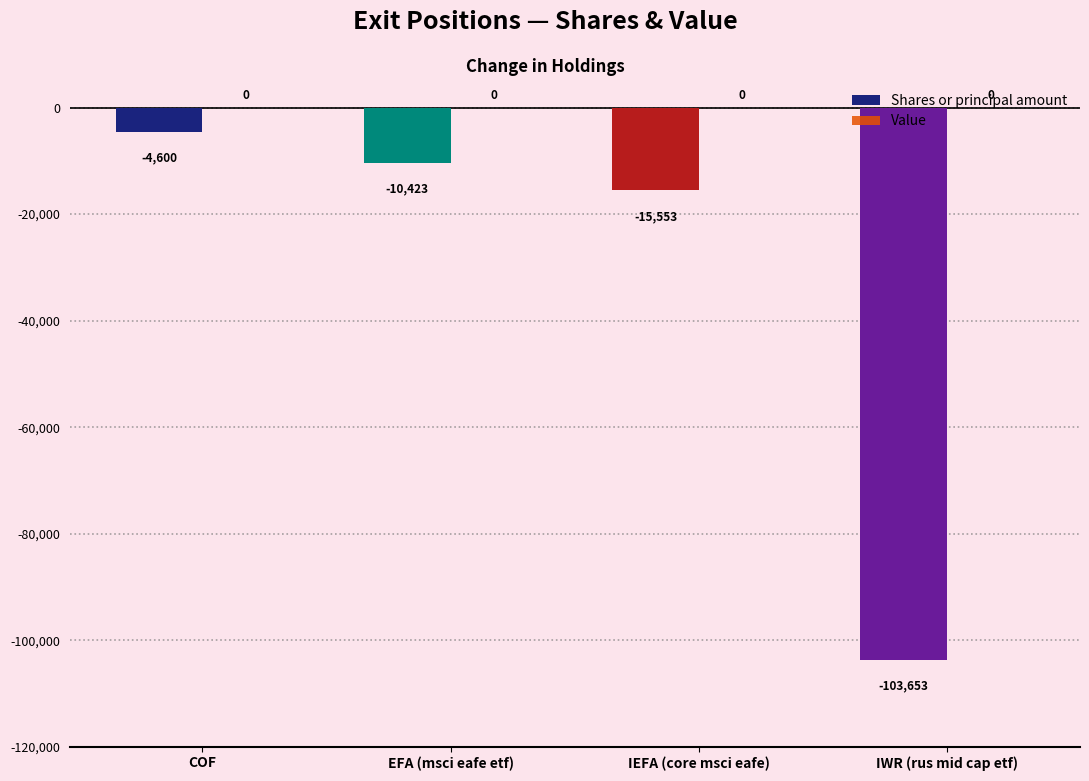

What is the label of the 4th bar from the right?

COF